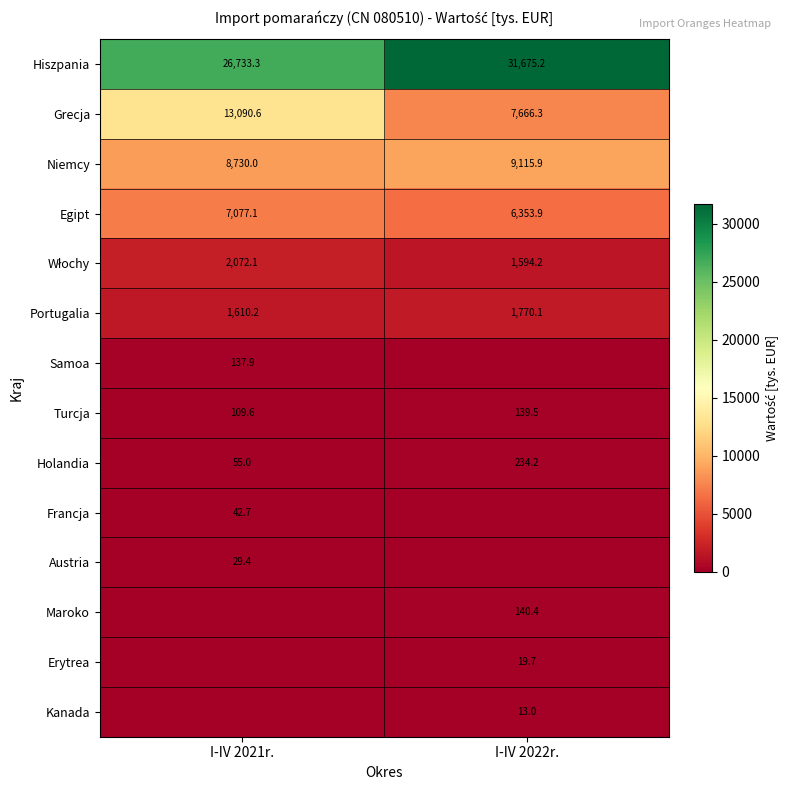

Which category has the lowest value in the Turcja series?

I-IV 2021r.